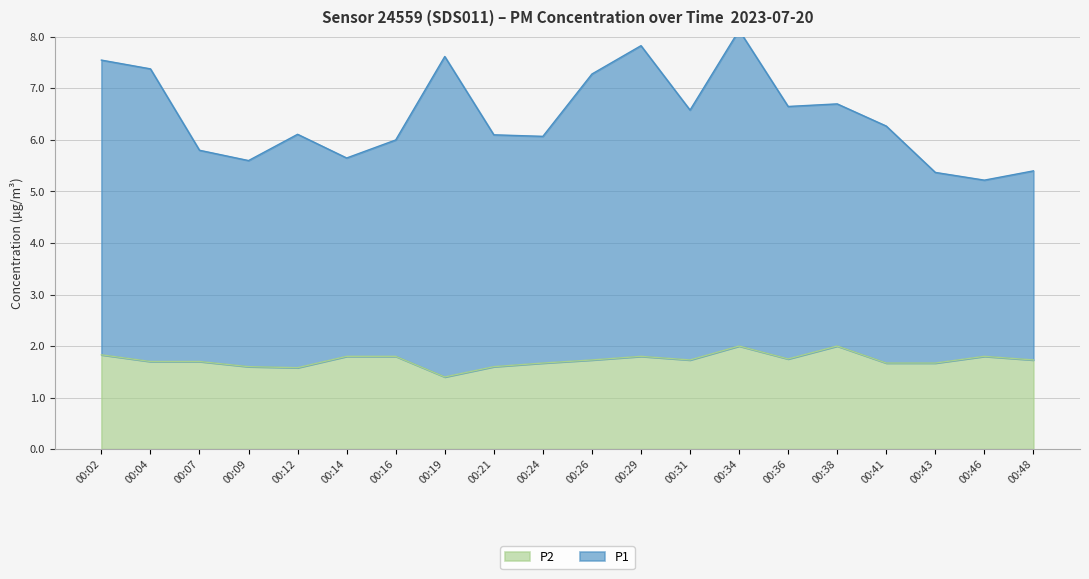

How many lines are shown in the chart?

2